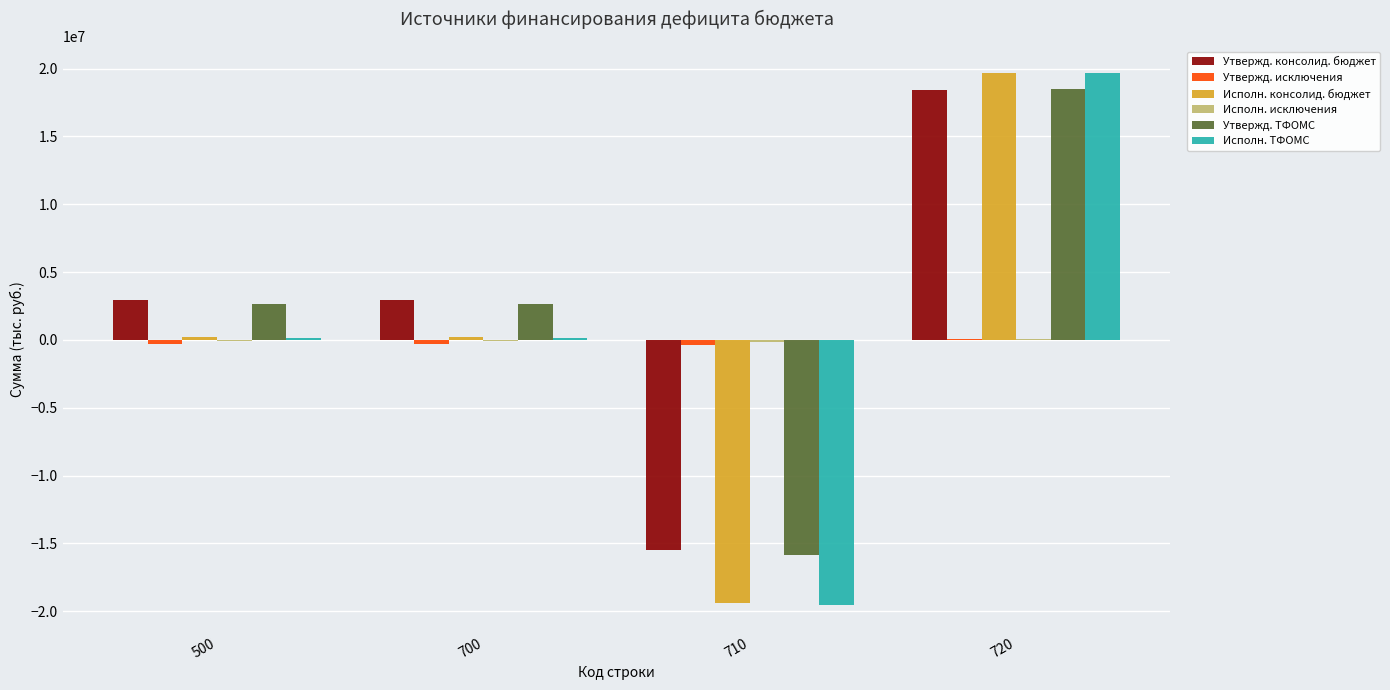

What is the maximum value shown in the chart?

19690068.0